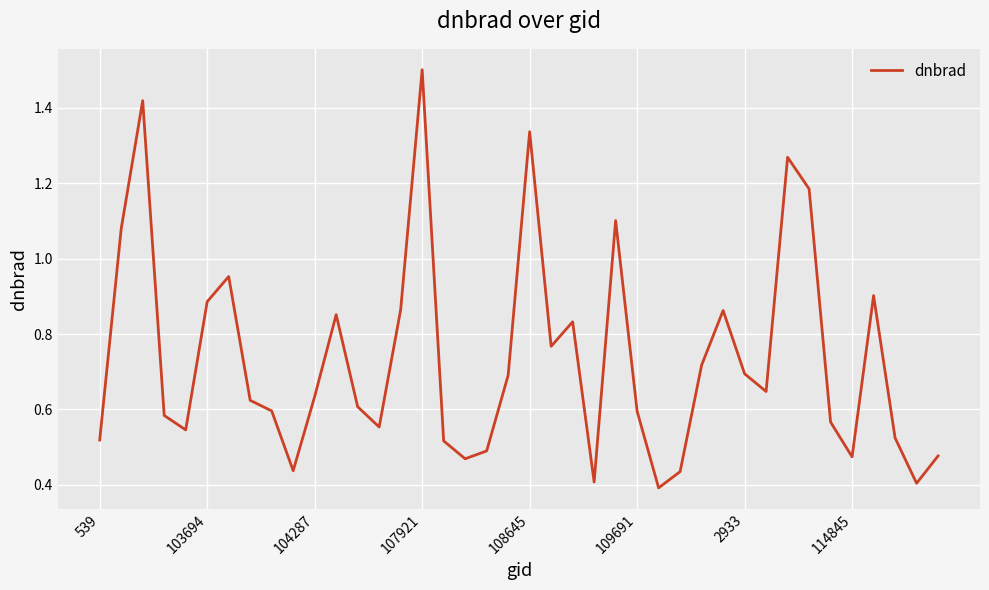

What is the maximum value shown in the chart?

1.5